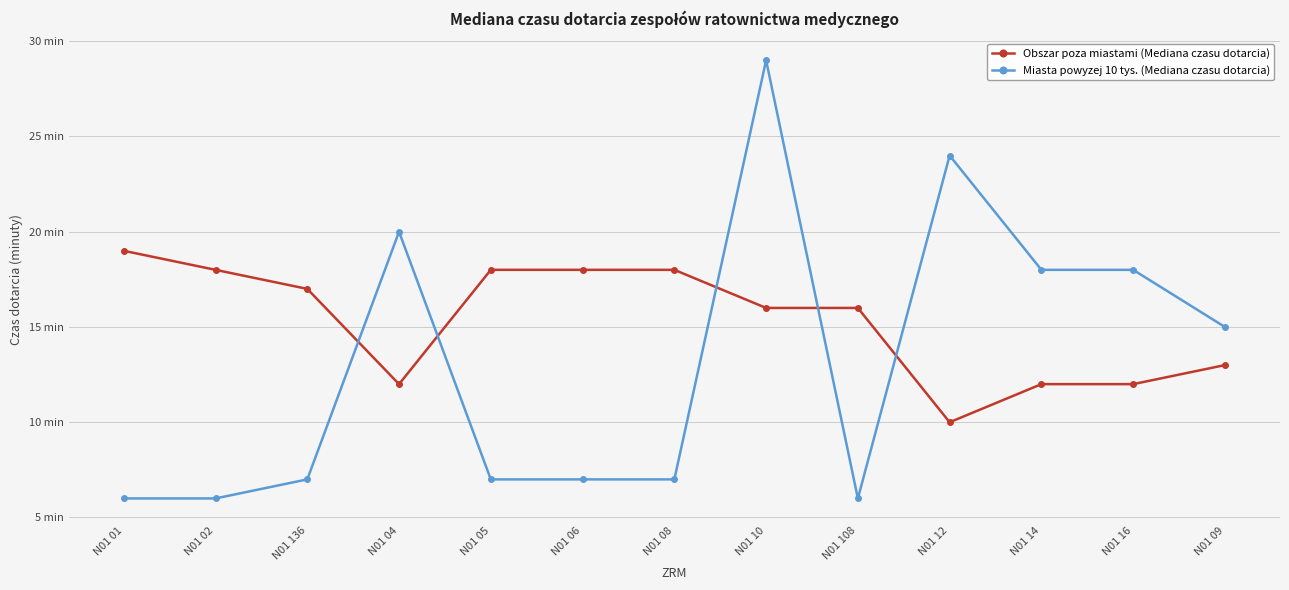

Which series has the widest spread of values?

Miasta powyzej 10 tys. (Mediana czasu dotarcia)